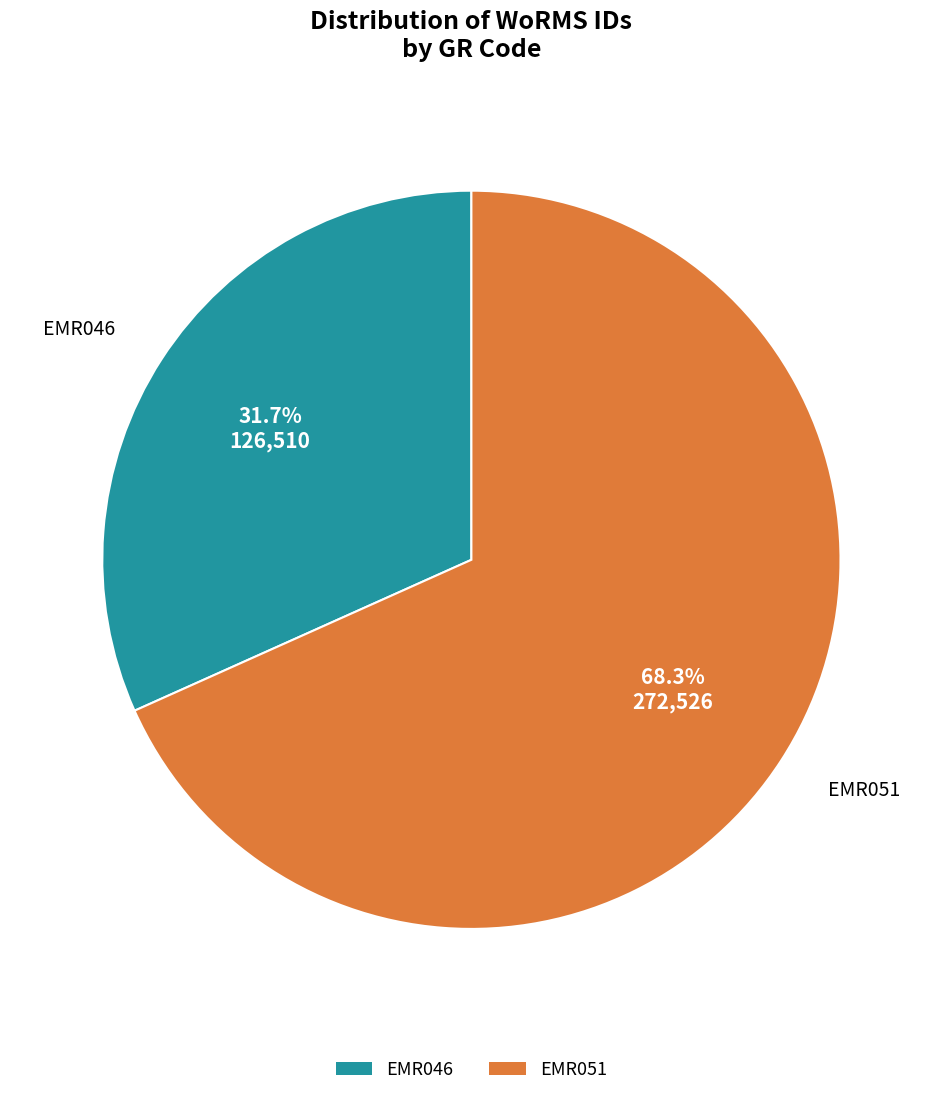

What is the smallest slice in the pie chart?

EMR046